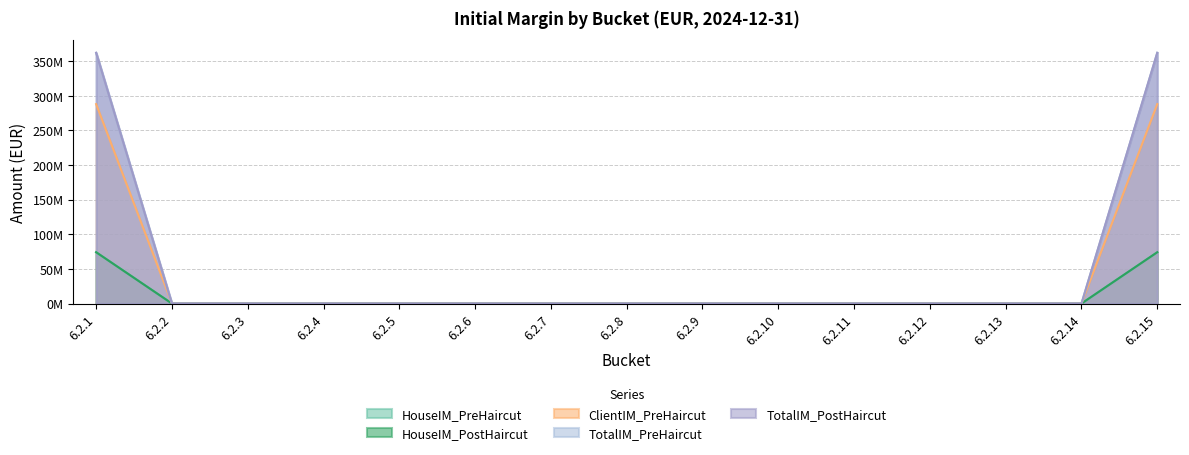

At 6.2.7, list the series in order from smallest to largest.

HouseIM_PreHaircut, HouseIM_PostHaircut, ClientIM_PreHaircut, TotalIM_PreHaircut, TotalIM_PostHaircut